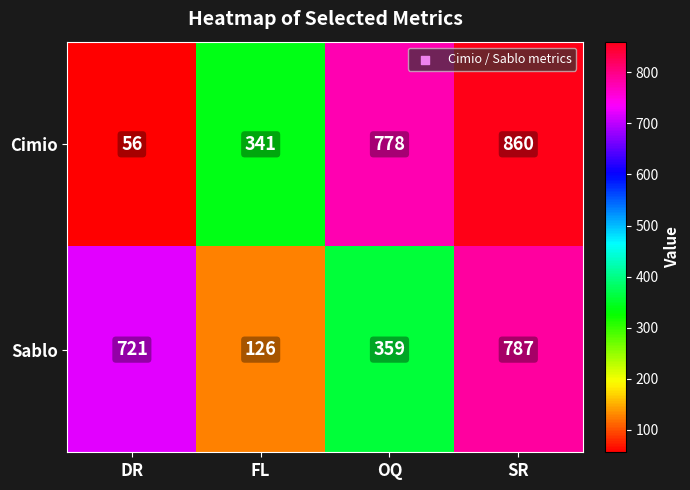

Which series has the largest total across all categories?

Cimio